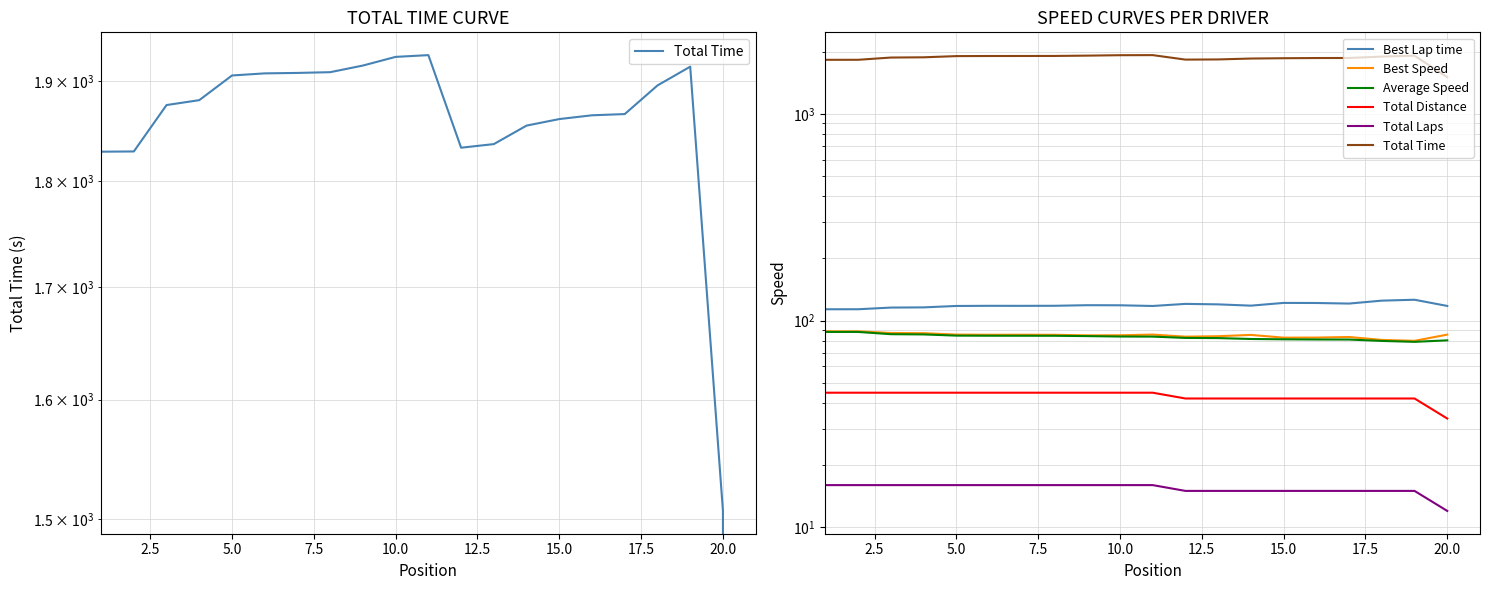

Does the chart have visible grid lines?

Yes